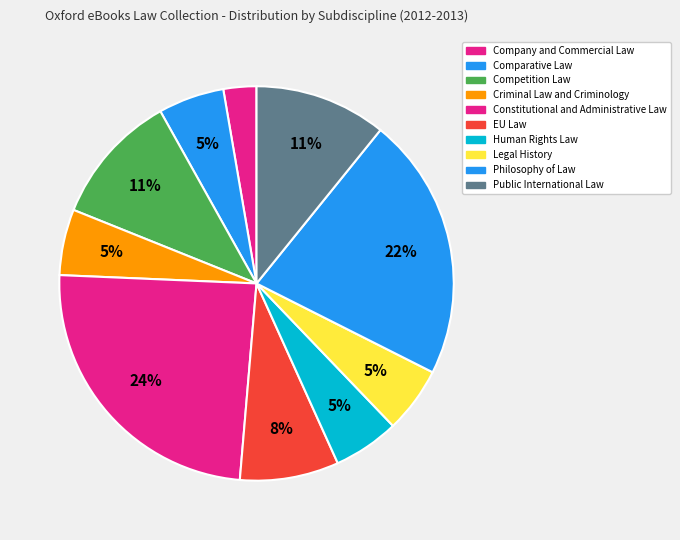

Does any single category account for the majority?

No